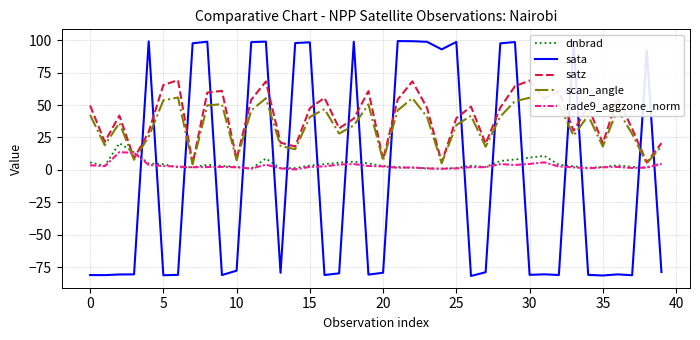

What is the greatest value displayed?

99.4